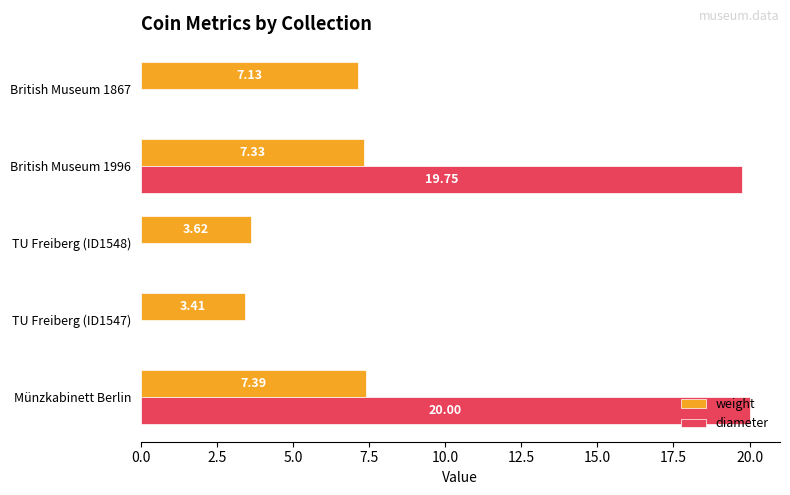

How many values in the diameter series exceed 0?

2